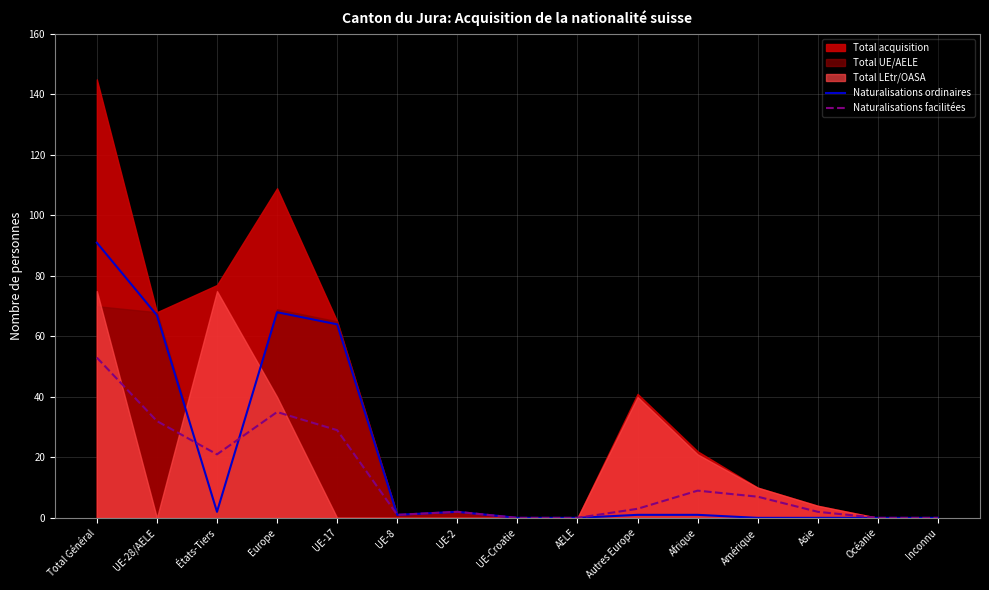

Does the chart have visible grid lines?

Yes